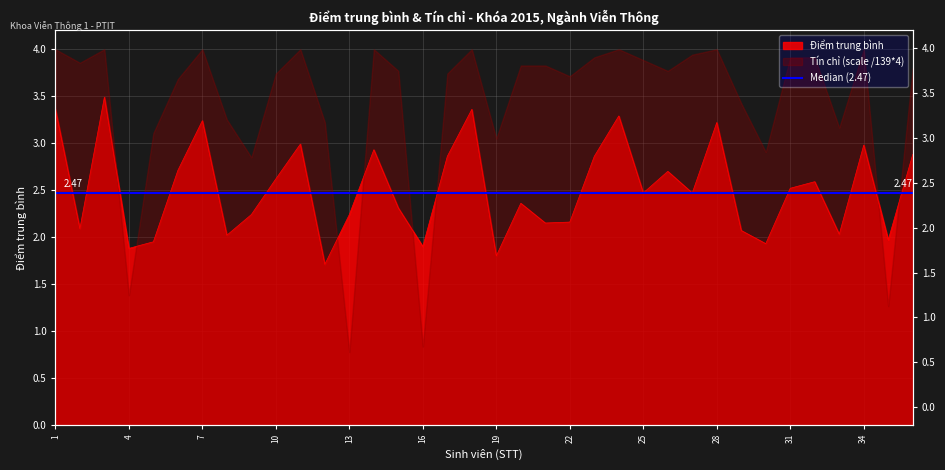

The value at 34 is 1.1. True or false?

False